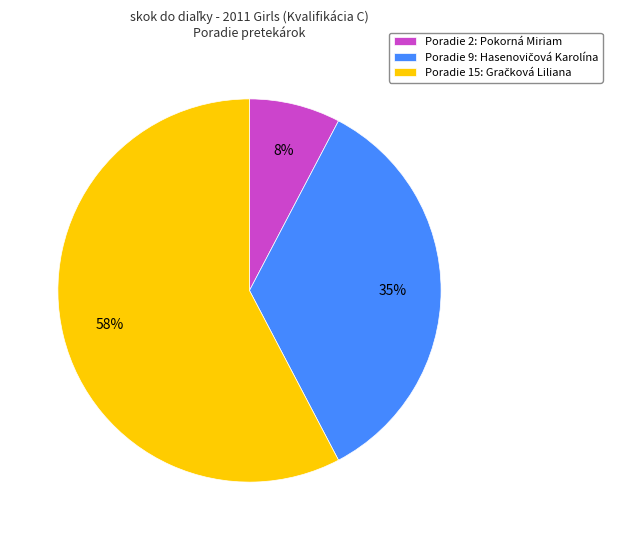

Does Poradie 2: Pokorná Miriam represent more than half of the total?

No